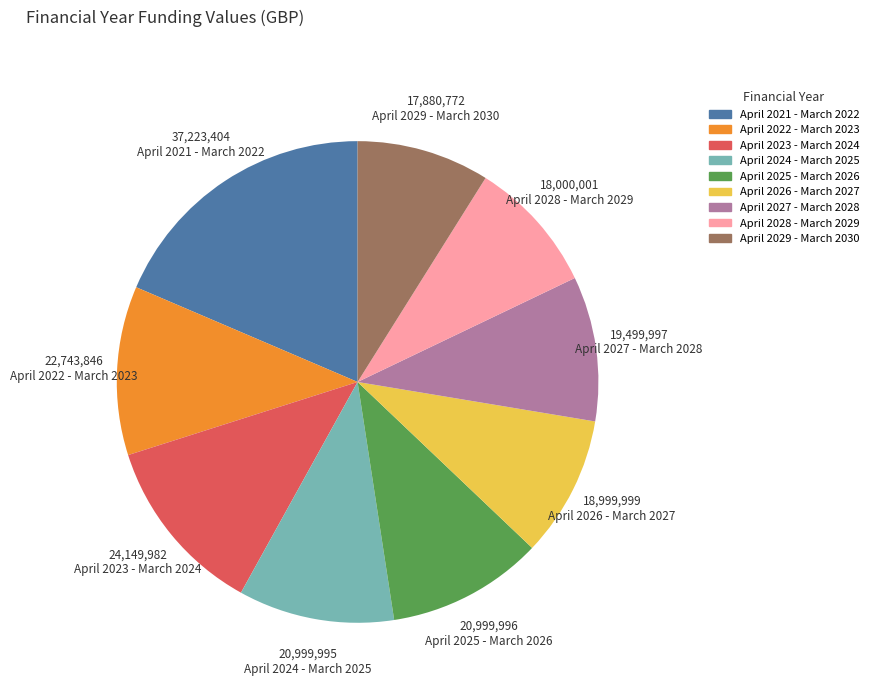

Approximately how many times larger is the value at April 2024 - March 2025 compared to April 2027 - March 2028?

1.1